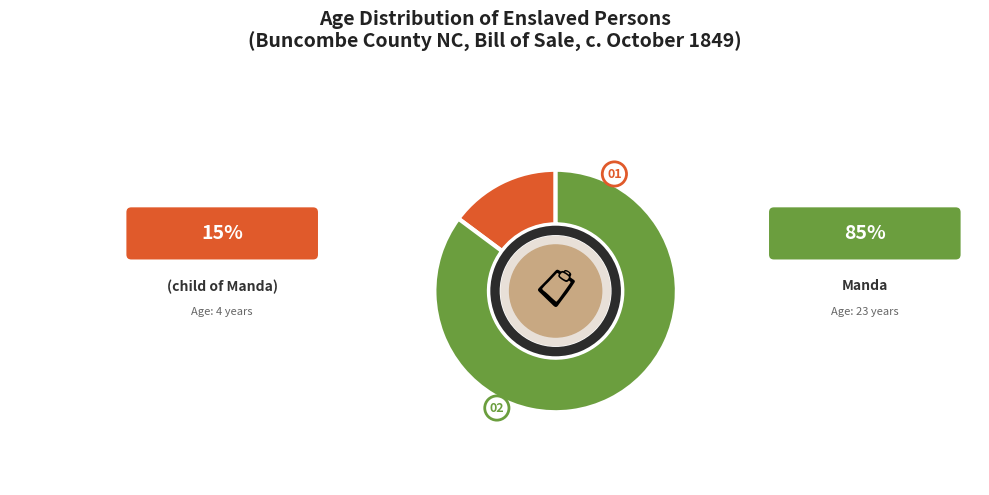

Between Manda and (child of Manda), which is larger?

Manda